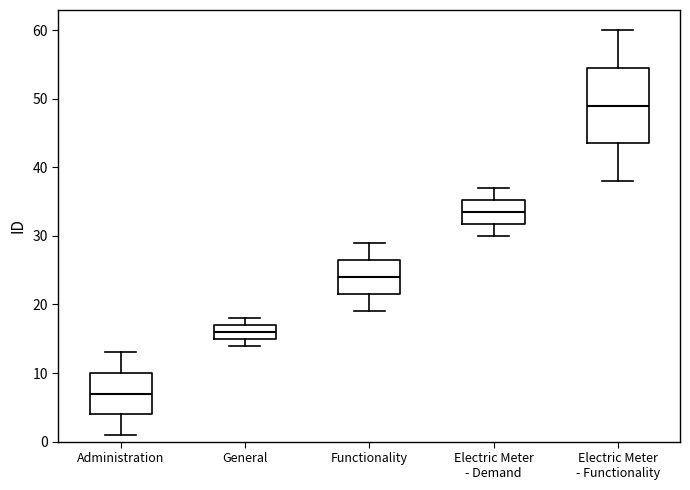

Which box's median line is the highest?

Electric Meter - Functionality